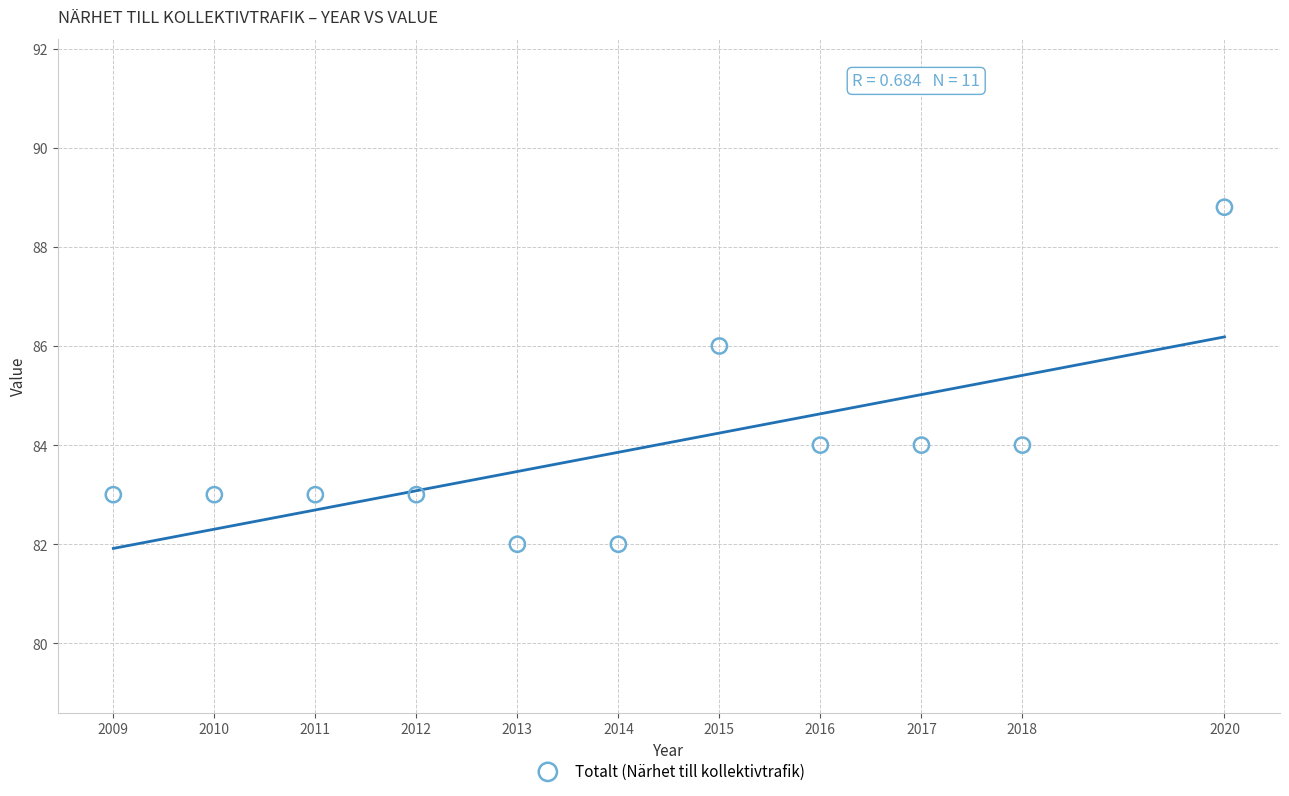

What is the range of X values (max minus min)?

11.0